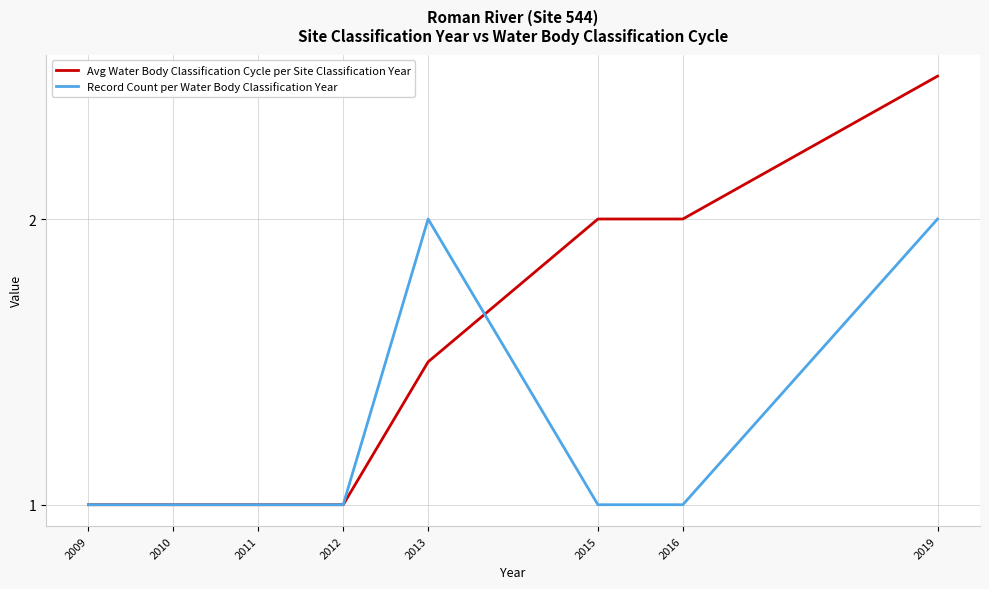

What are all the series names shown in the legend?

Avg Water Body Classification Cycle per Site Classification Year, Record Count per Water Body Classification Year